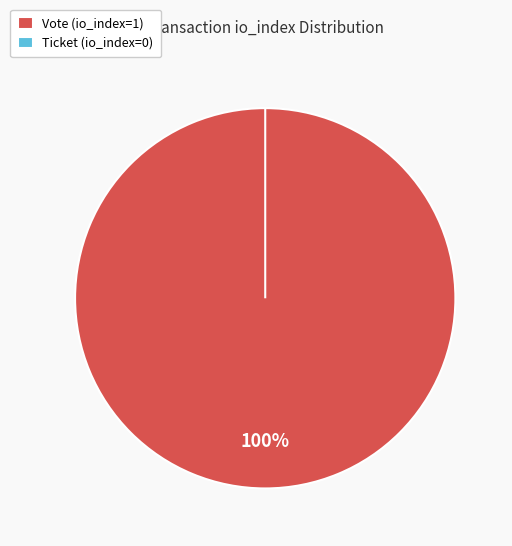

Is it true that Ticket is 13% of the pie?

False